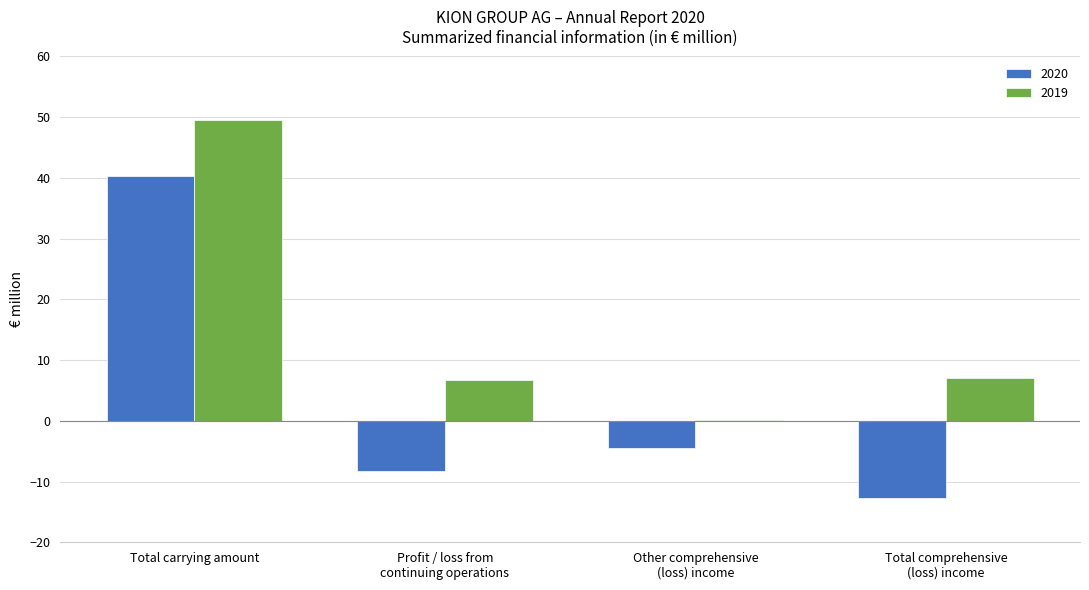

What is the spread (max minus min) of values at Profit / loss from
continuing operations?

15.1